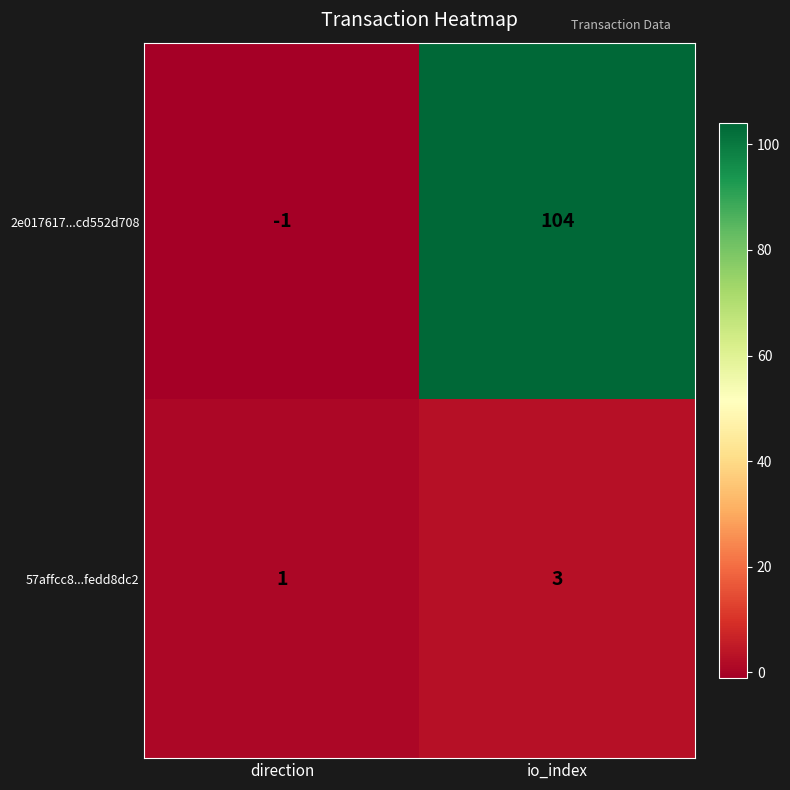

What is the maximum value shown in the chart?

104